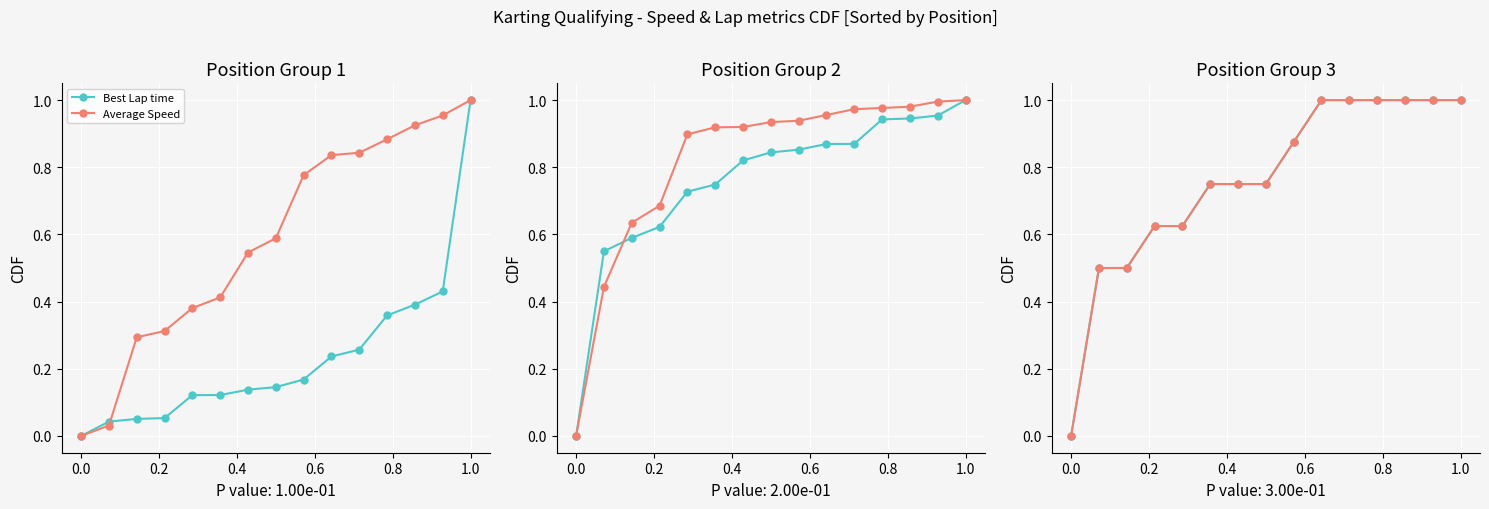

True or false: Average Speed has a value of 0.0 at 0.0.

True